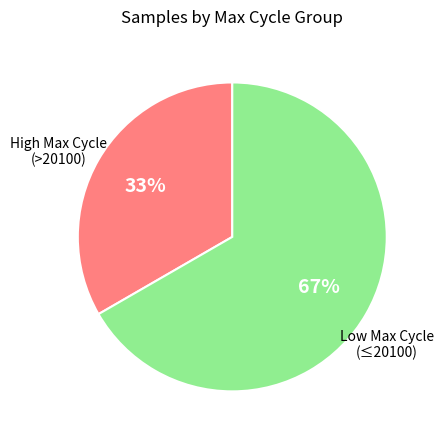

Count the number of slices in the pie.

2